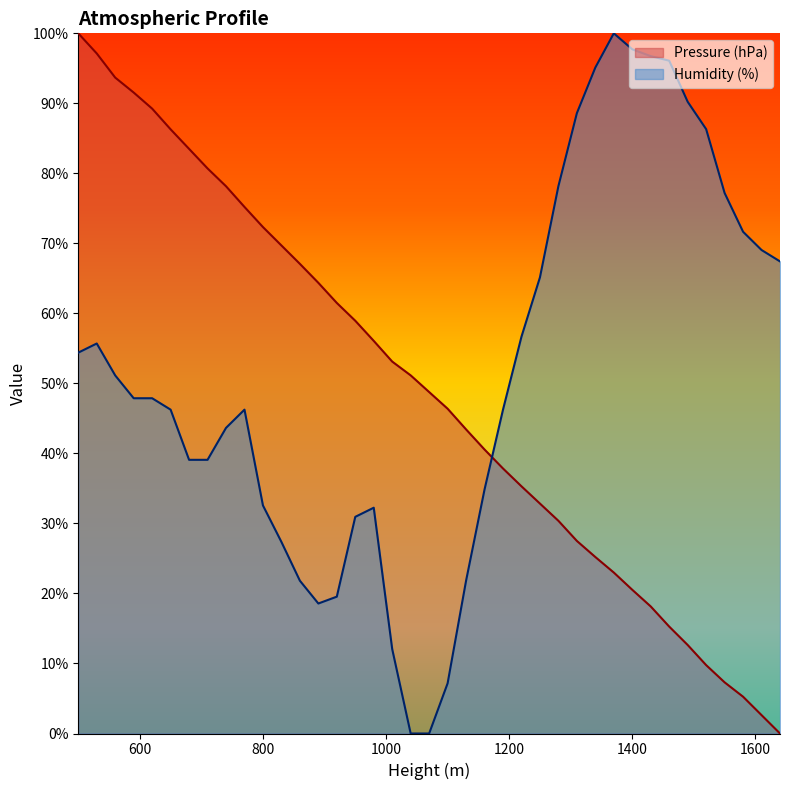

Reading left to right, transcribe all the data shown in this chart.

Pressure (hPa): 1000.0	971.3	936.8	915.4	892.4	862.9	835.0	807.1	781.6	752.1	723.3	697.0	670.8	643.7	614.9	589.5	560.8	531.2	511.5	487.7	463.9	434.3	405.6	378.5	353.0	328.4	303.8	275.0	252.1	229.9	205.3	181.4	152.7	126.4	97.7	73.1	52.5	26.3	0.0
Humidity (%): 544.0	557.0	511.4	478.8	478.8	462.5	390.9	390.9	436.5	462.5	325.7	273.6	218.2	185.7	195.4	309.4	322.5	120.5	0.0	0.0	71.7	218.2	348.5	462.5	566.8	651.5	781.8	886.0	951.1	1000.0	977.2	967.4	960.9	902.3	863.2	772.0	716.6	690.6	674.3